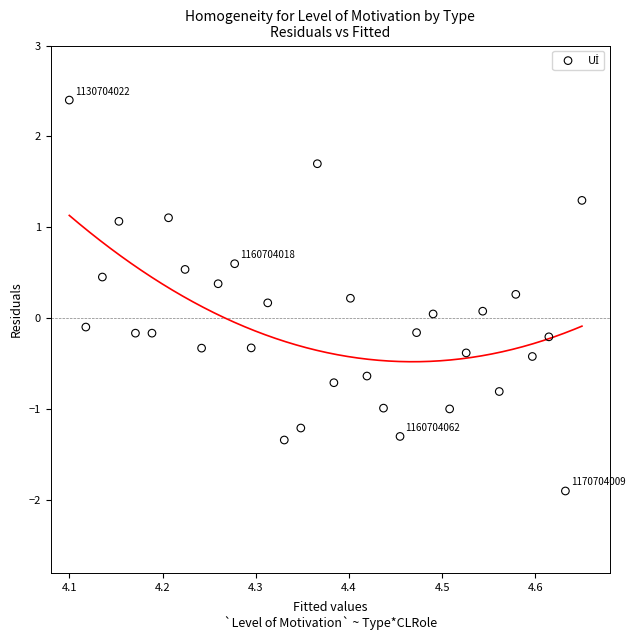

What is the range of Y values (max minus min)?

4.3